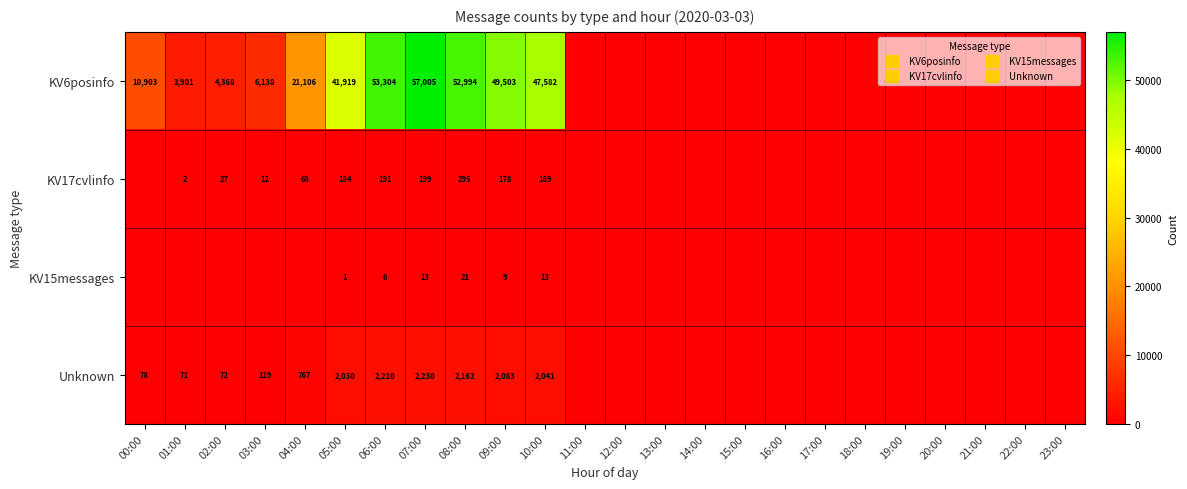

At which label is Unknown closest to 1115?

04:00